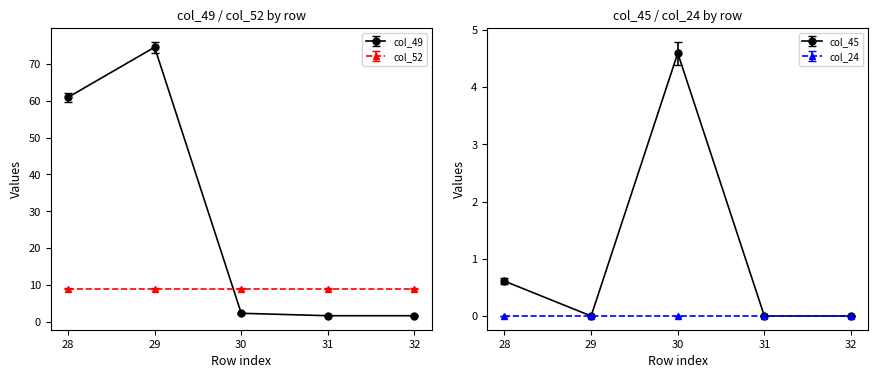

After their last crossing, which series has the higher values: col_49 (row 28) or col_45 (row 28)?

col_49 (row 28)